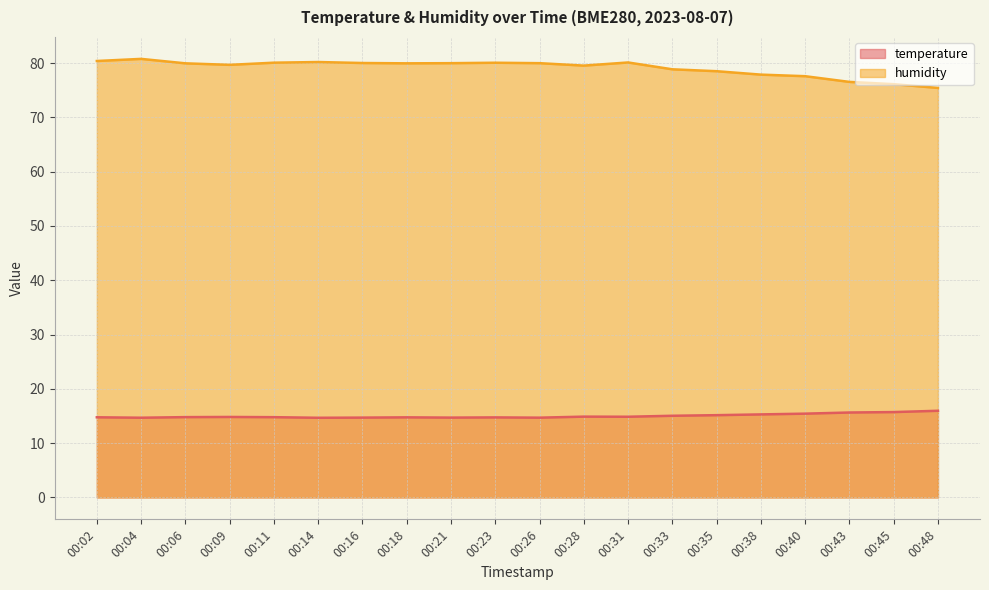

True or false: humidity and temperature intersect in this chart.

False